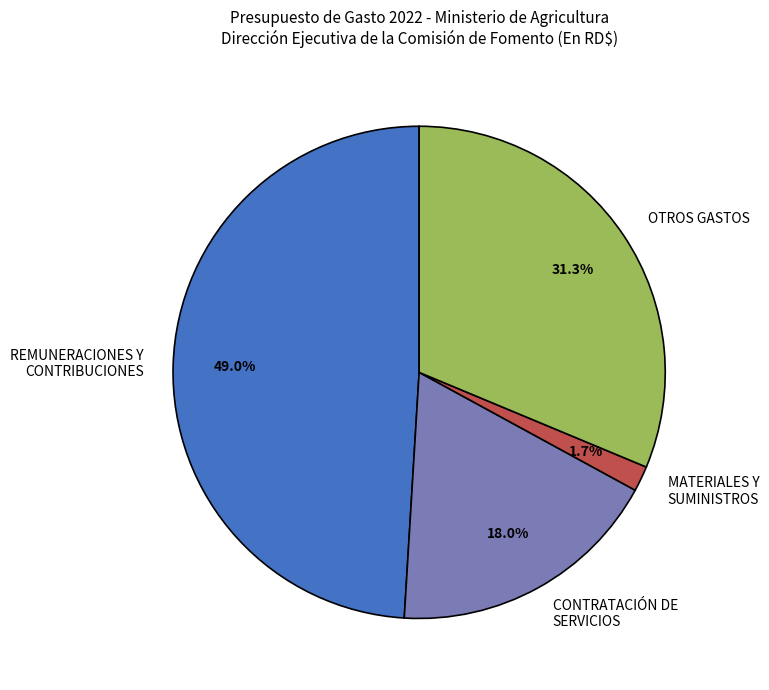

Between CONTRATACIÓN DE SERVICIOS and MATERIALES Y SUMINISTROS, which is larger?

CONTRATACIÓN DE SERVICIOS